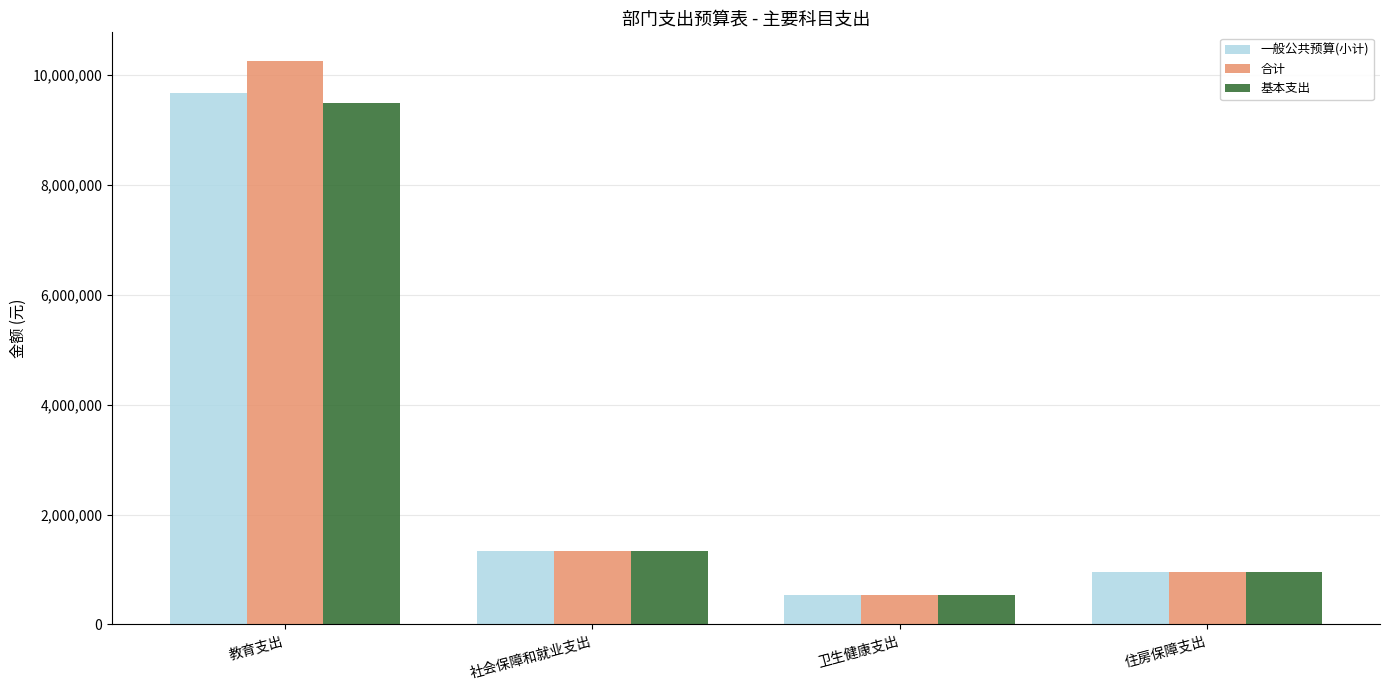

At how many categories does at least one series exceed 4835888?

1